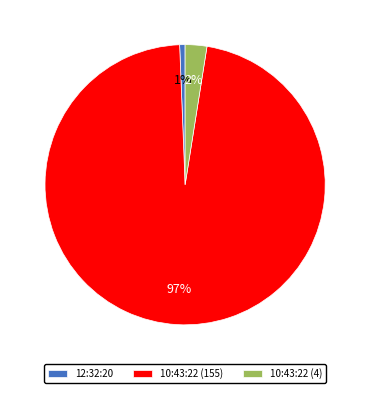

Which slice is the smallest?

12:32:20